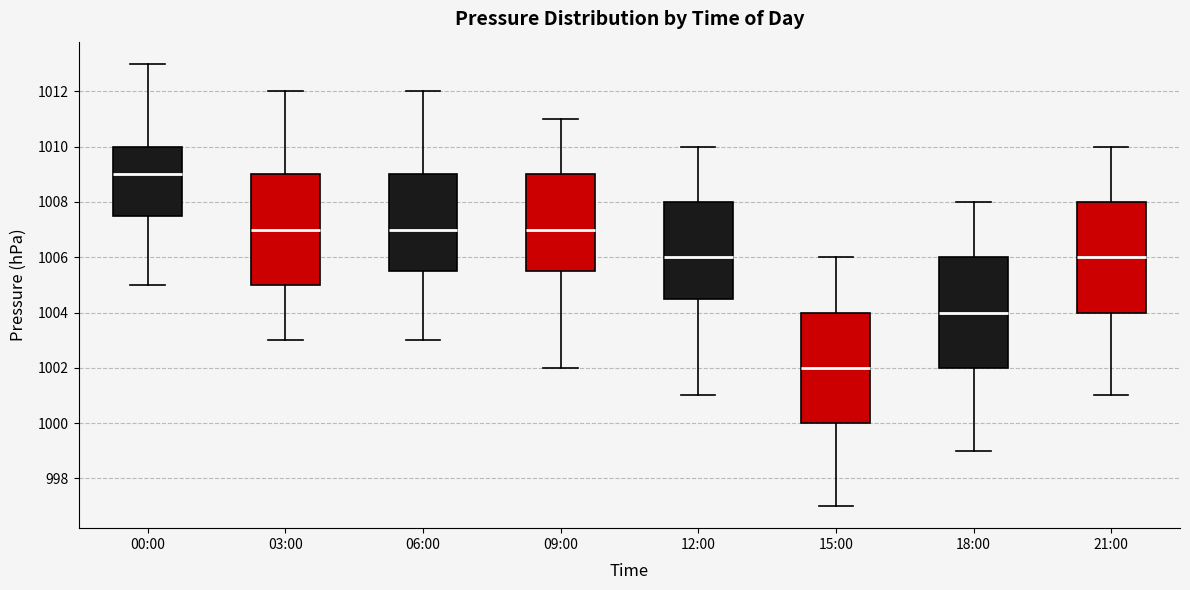

Which box's median line is the highest?

00:00